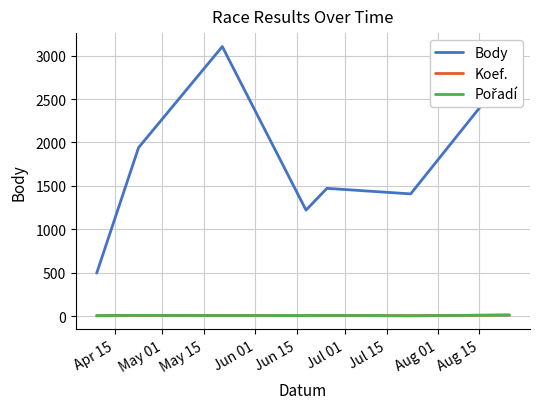

Which series has the largest range (max minus min)?

Body